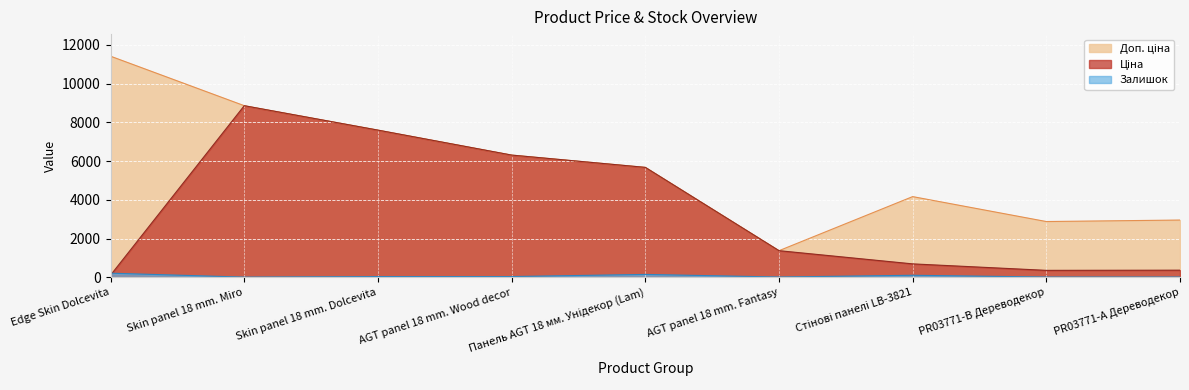

In Залишок, how many points are lower than both neighbors (excluding endpoints)?

2